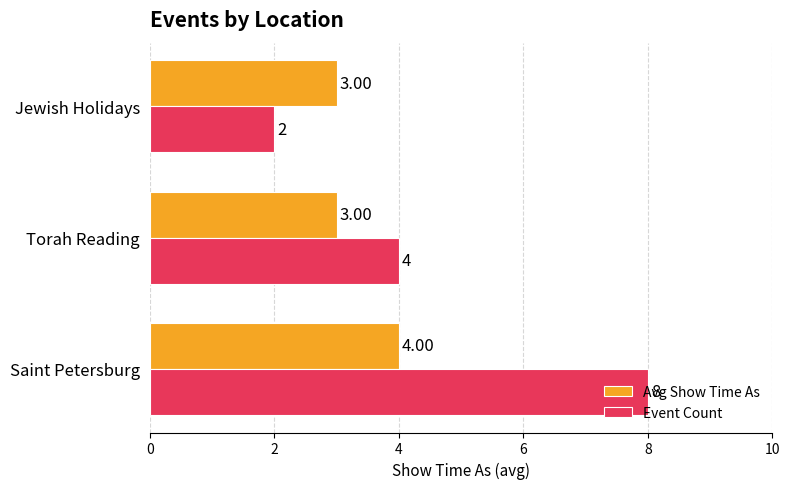

At which category is the sum across all series the highest?

Saint Petersburg